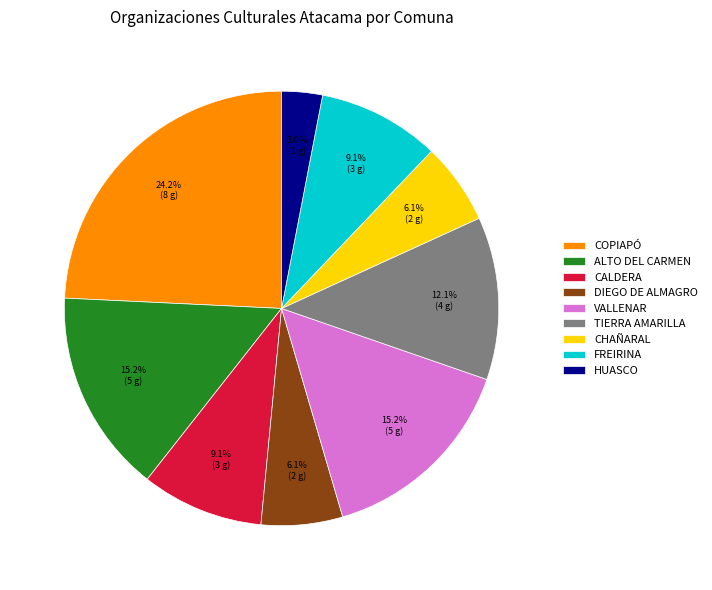

What is the largest slice in the pie chart?

COPIAPÓ